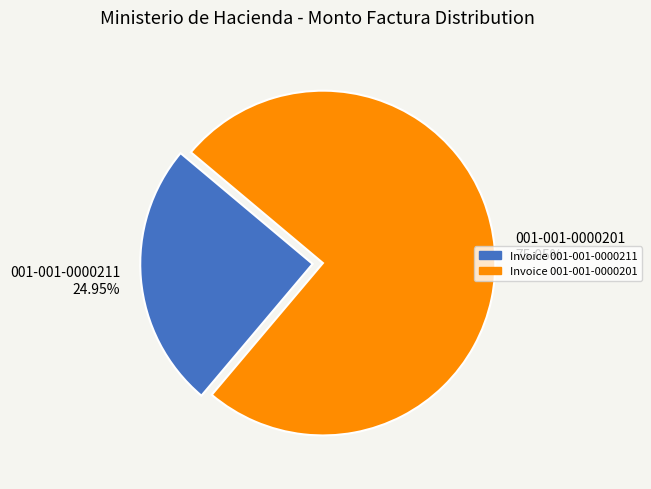

Is there any slice that represents more than half of the pie?

Yes